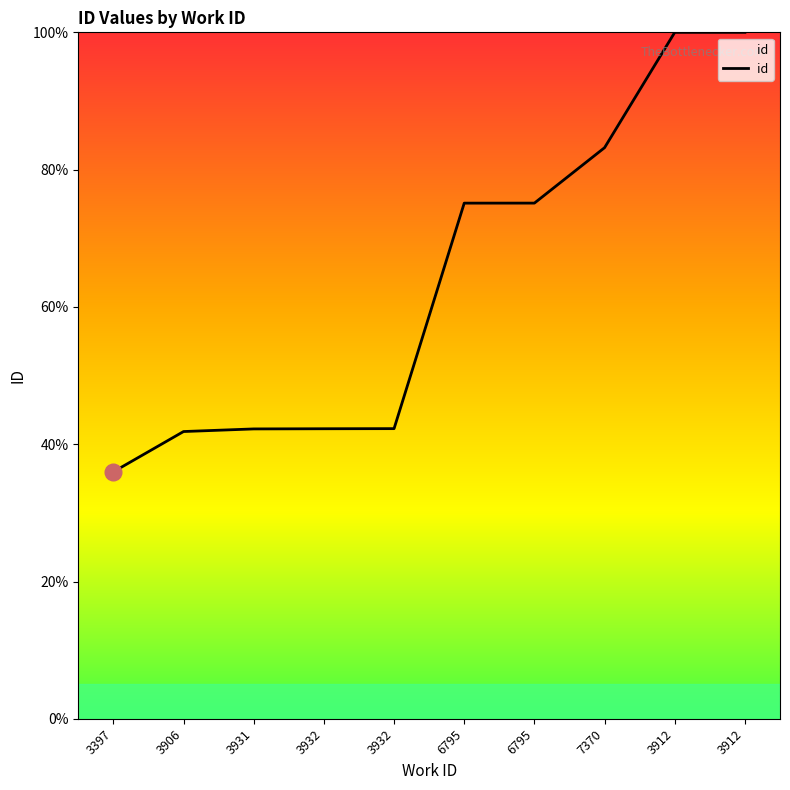

What is the change in value from 3932 to 6795?

+32.8